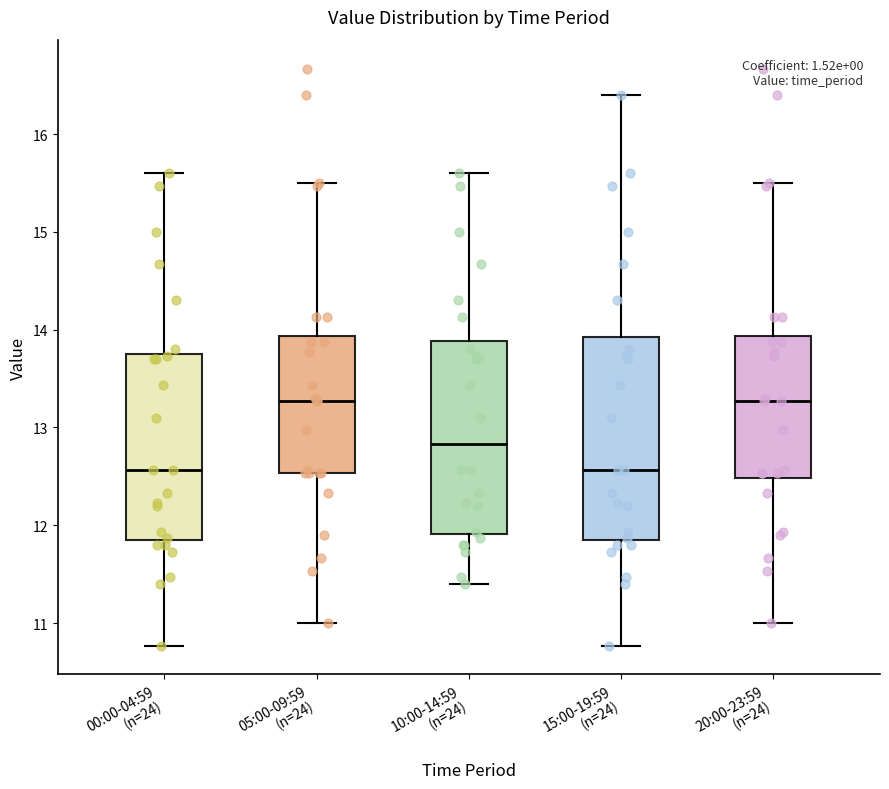

Where does the lower whisker of the box for 15:00-19:59 (n=24) end on the y-axis? The values are not printed on the chart, so give them approximately, as read against the axis.

10.8